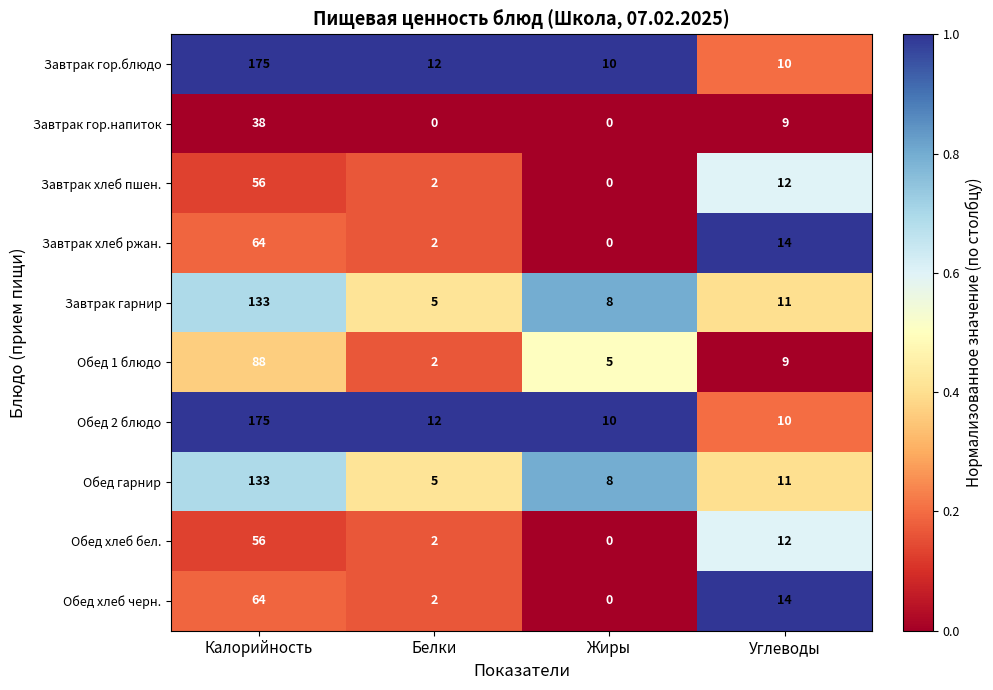

Is it true that Завтрак гор.напиток equals 9 at Углеводы?

True